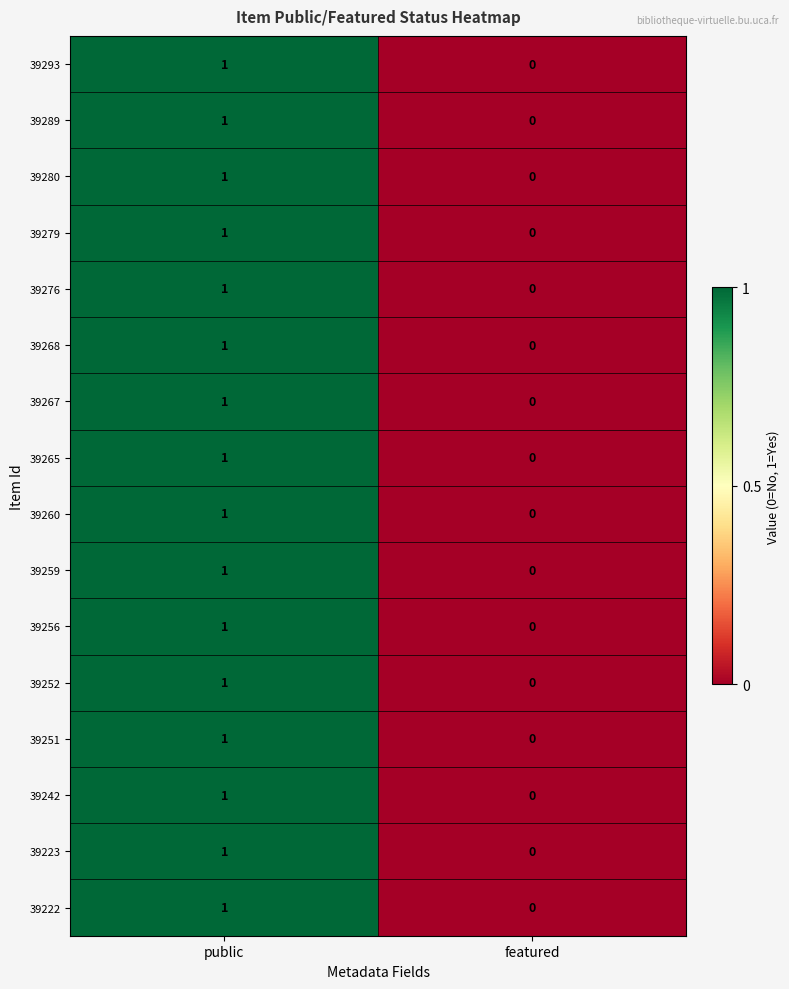

Which category has the lowest value in the 39280 series?

featured